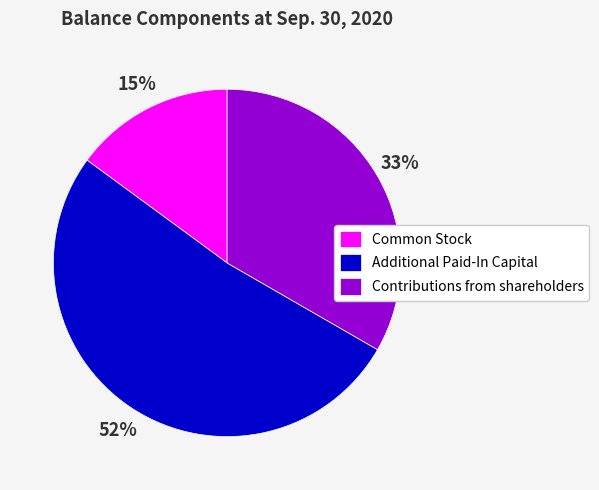

Between Common Stock and Additional Paid-In Capital, which is larger?

Additional Paid-In Capital